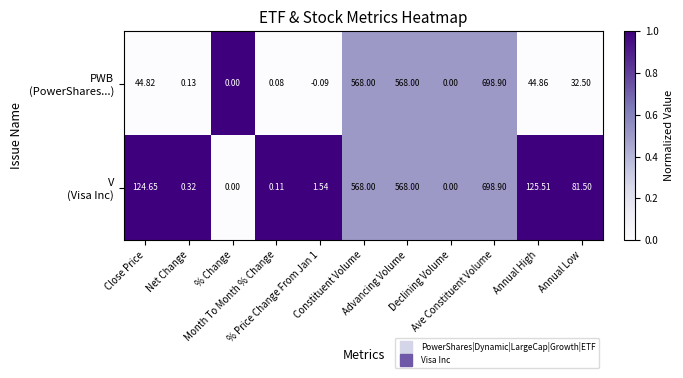

What is the total value across all series at Ave Constituent Volume?

1397.8